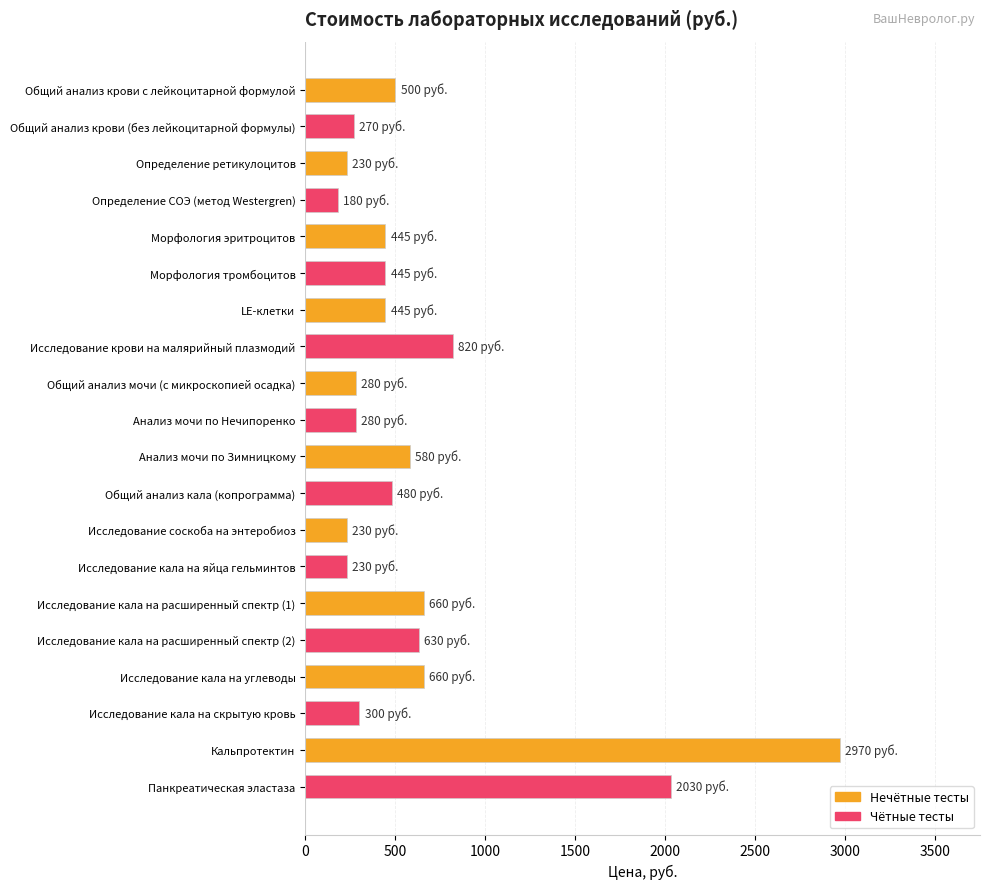

What is the label of the 14th bar from the bottom?

LЕ-клетки